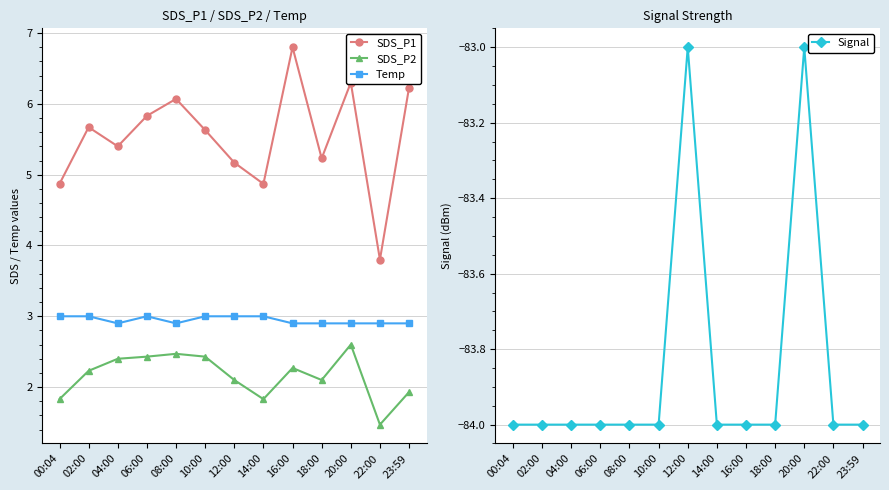

True or false: SDS_P1 and Temp intersect in this chart.

False